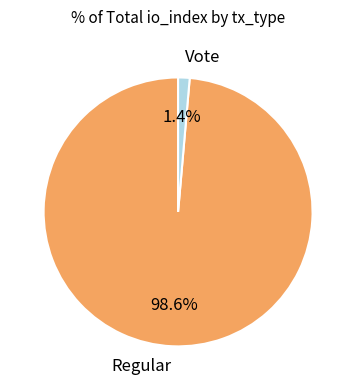

To the nearest percent, what is the difference between the largest and smallest slice percentages?

97%